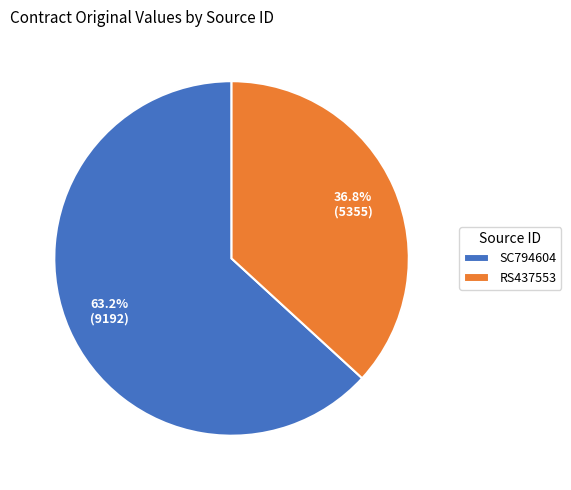

True or false: SC794604 accounts for 63% of the total.

True